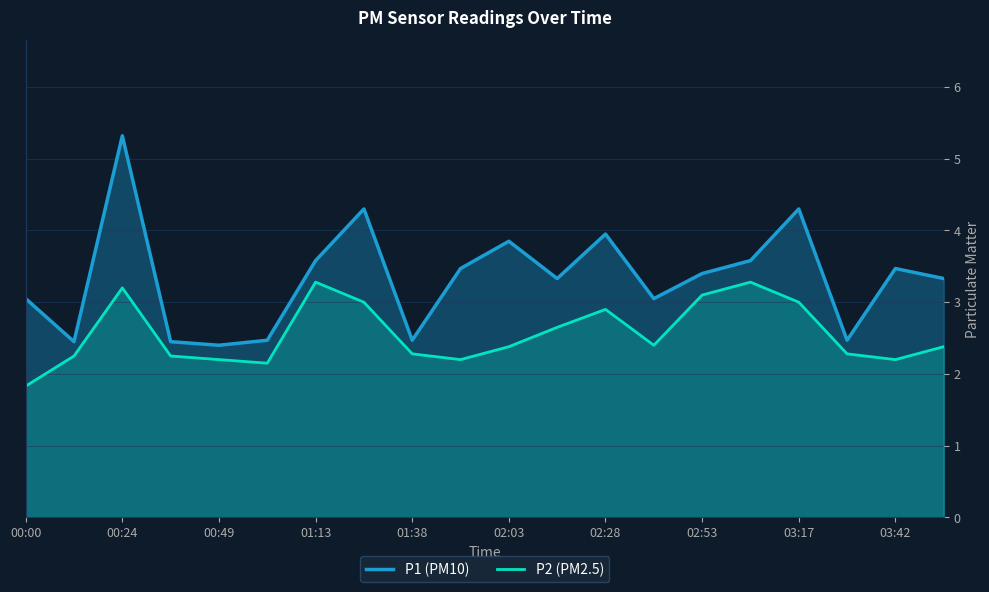

How many values in the P2 (PM2.5) series are below 2?

1